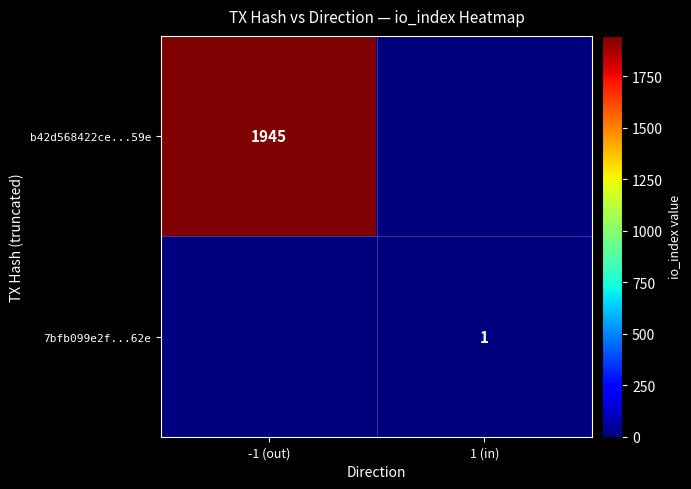

Is it true that 7bfb099e2f...62e equals 1 at 1 (in)?

True